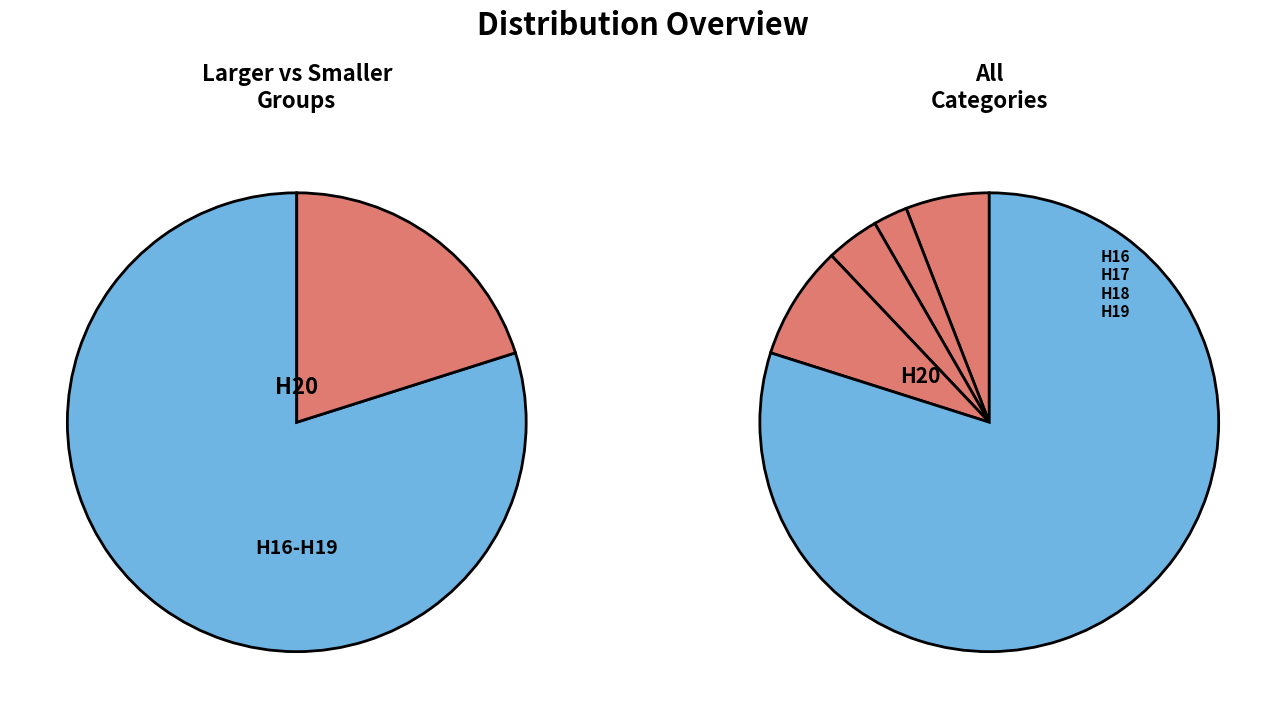

What is the ratio of the value at H18 to the value at H19?

0.5